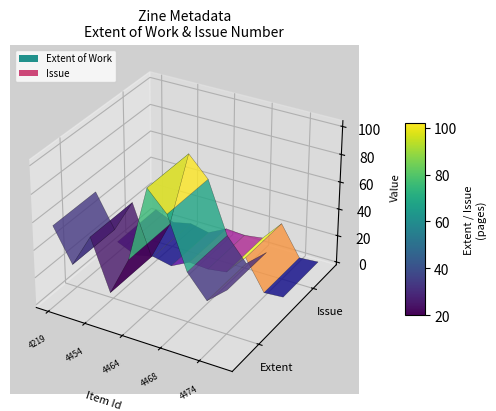

Reading left to right, extract all data points from this chart.

Extent of Work: 4219=56	4405=32	4454=56	4459=20	4464=48	4466=102	4468=88	4470=52	4474=36	4478=48
Issue: 4219=6	4405=0	4454=3	4459=0	4464=7	4466=6	4468=8	4470=23	4474=1	4478=2